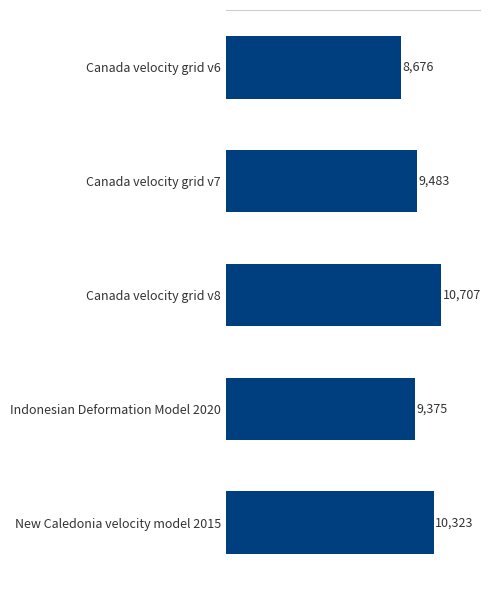

List the labels in order of value, largest first.

Canada velocity grid v8, New Caledonia velocity model 2015, Canada velocity grid v7, Indonesian Deformation Model 2020, Canada velocity grid v6